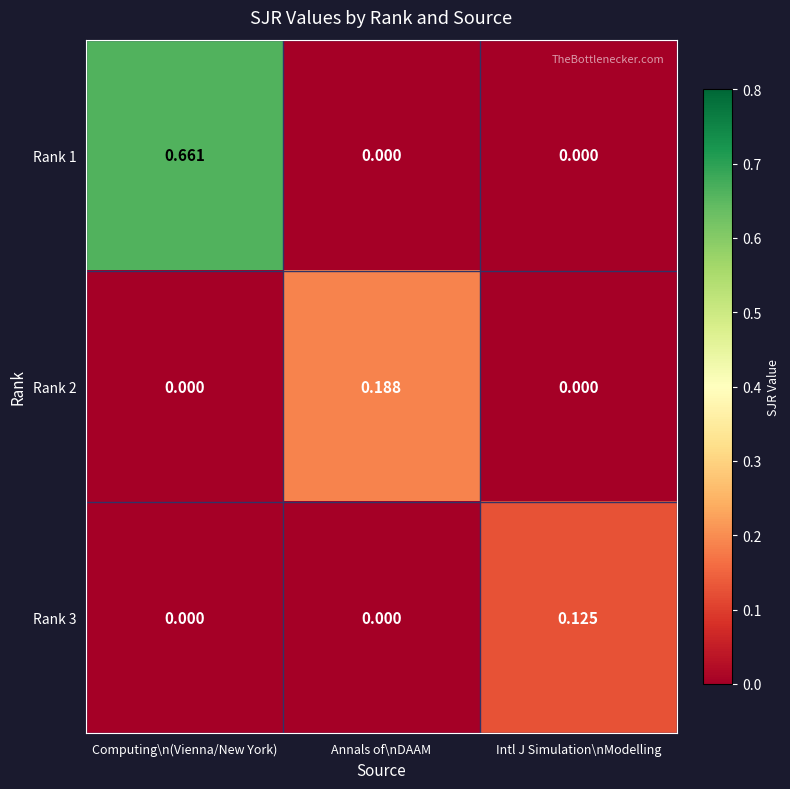

Which category has the highest value in the Rank 1 series?

Computing\n(Vienna/New York)